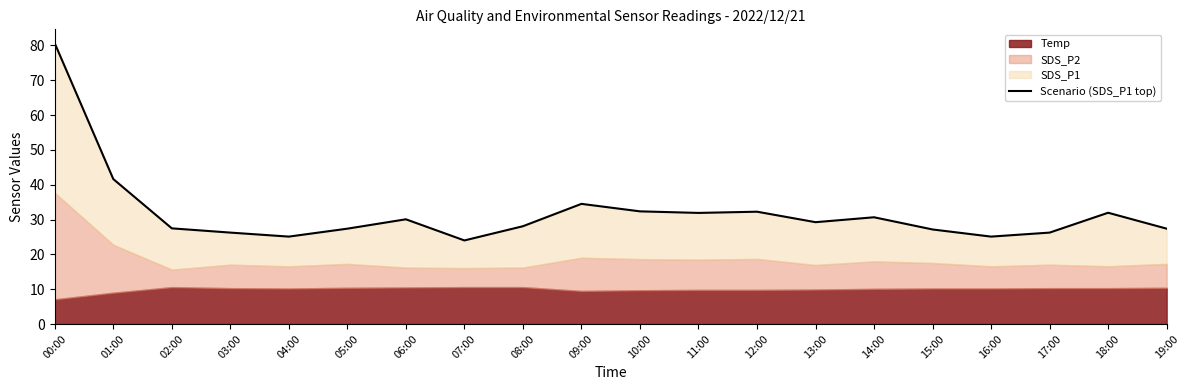

The value at 16:00 is 25.1. True or false?

True